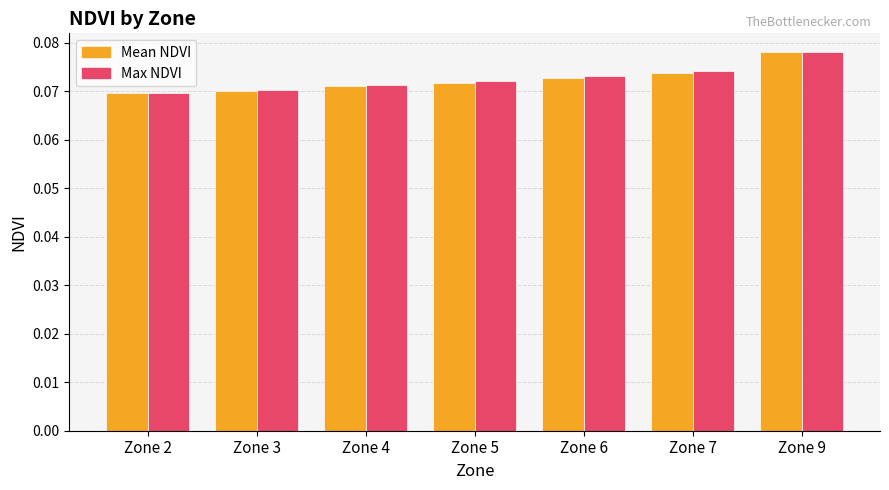

At which label does Mean NDVI reach its peak?

Zone 9